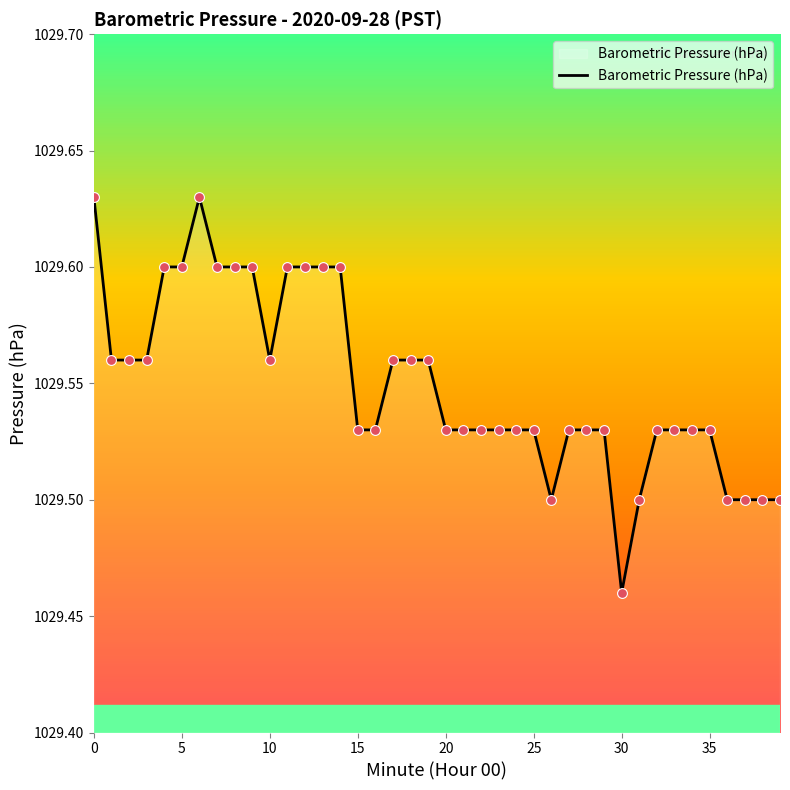

How many lines are shown in the chart?

1